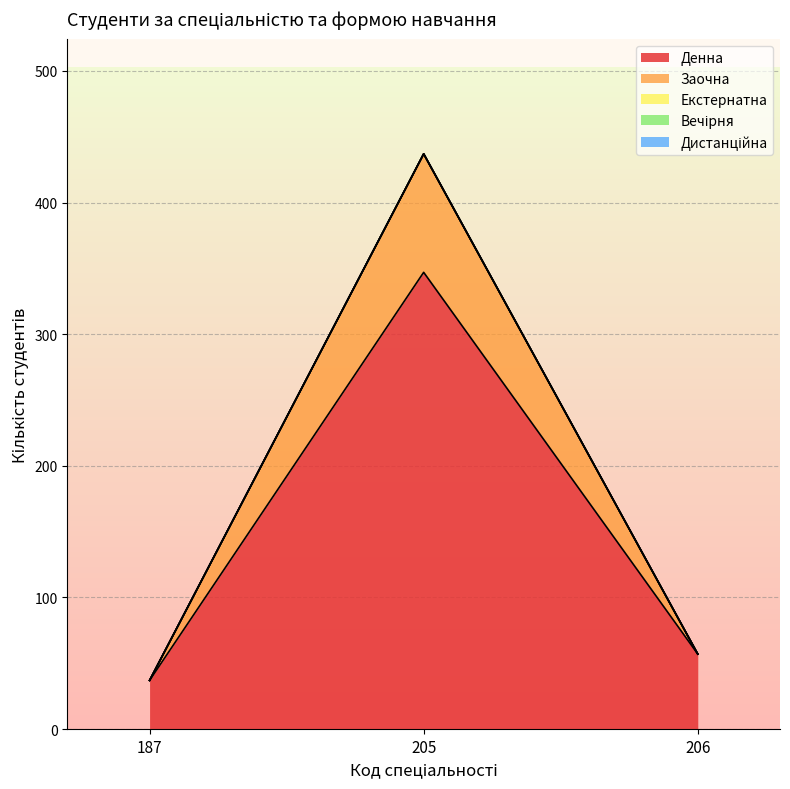

Between 187 and 206, which series saw the biggest shift?

Денна